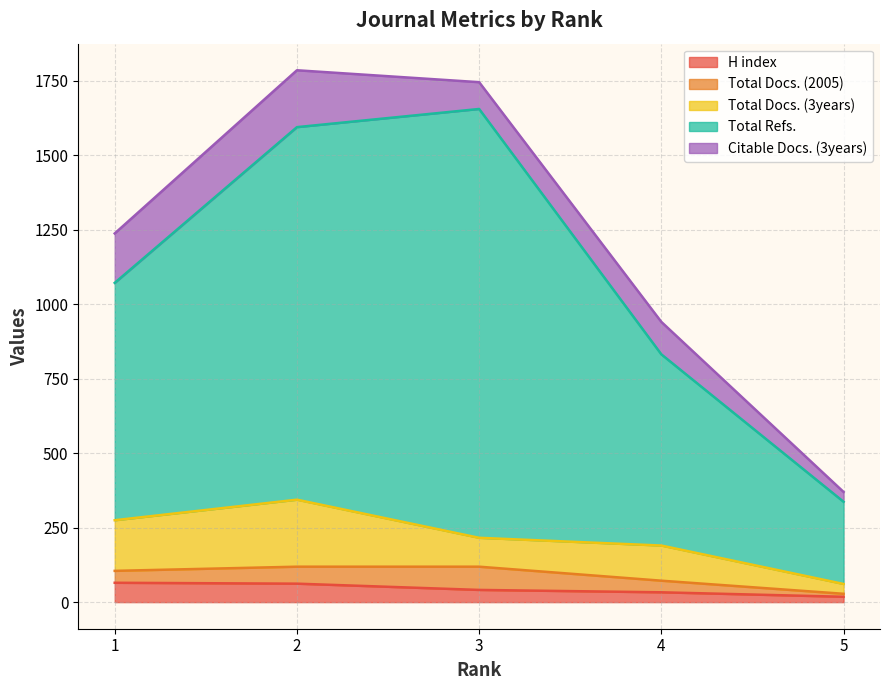

Is it true that Citable Docs. (3years) equals 191 at 2?

True